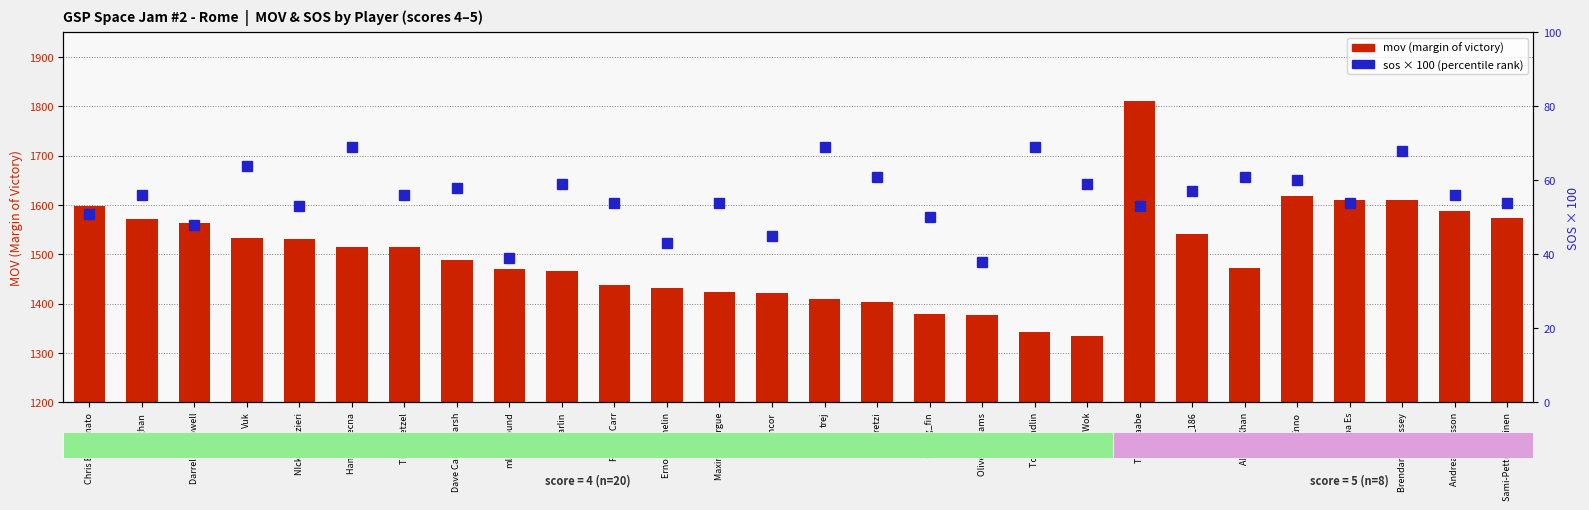

List the labels in order of mov (margin of victory) value, largest first.

Timo Raabe, Enno, Kuba Es, Brendan Morrissey, Chris Borzumato, Andreas Karlsson, Sami-Petteri Ulvinen, Karghan, Darrell McDowell, Oli_186, Vuk, NIck Panizzieri, Hand of Vecna, Timo Hetzel, Dave Cachia Marsh, Akhter Khan, mlightbound, Tharlin, Robert Carr, Erno Tammelin, Maxime Clergue, Taloncor, trej, Kretzi, surfing_fin, Oliver Williams, Tom Candlin, Fun Wok